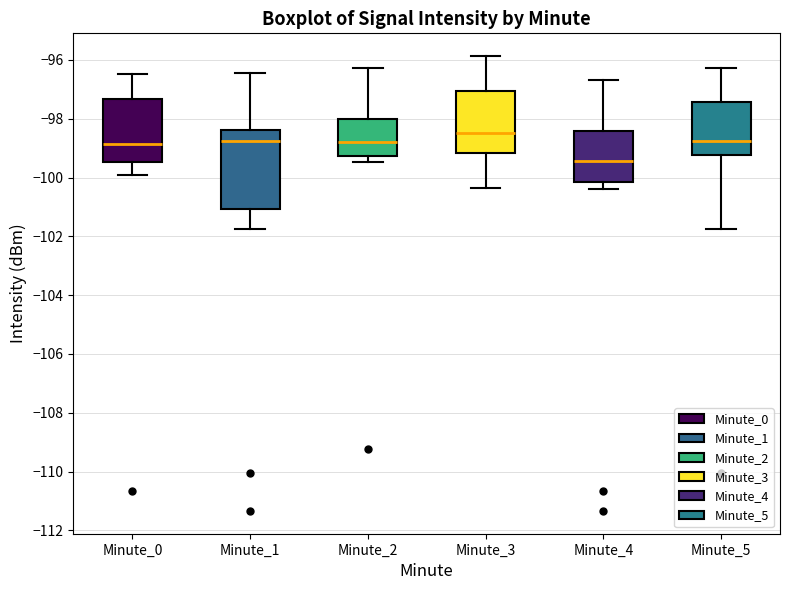

Which box has the highest median line?

Minute_3